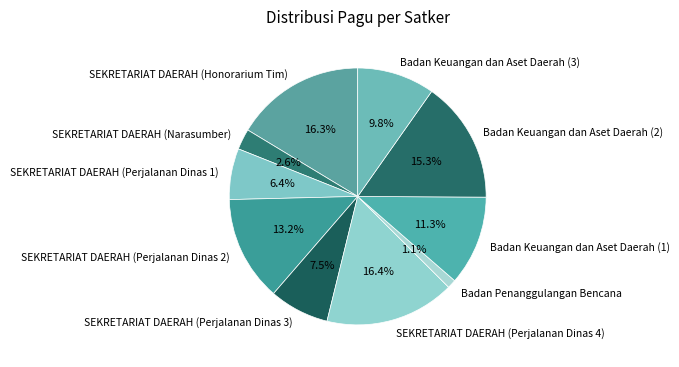

To the nearest percent, what is the combined percentage of SEKRETARIAT DAERAH (Perjalanan Dinas 2) and Badan Keuangan dan Aset Daerah (1)?

25%